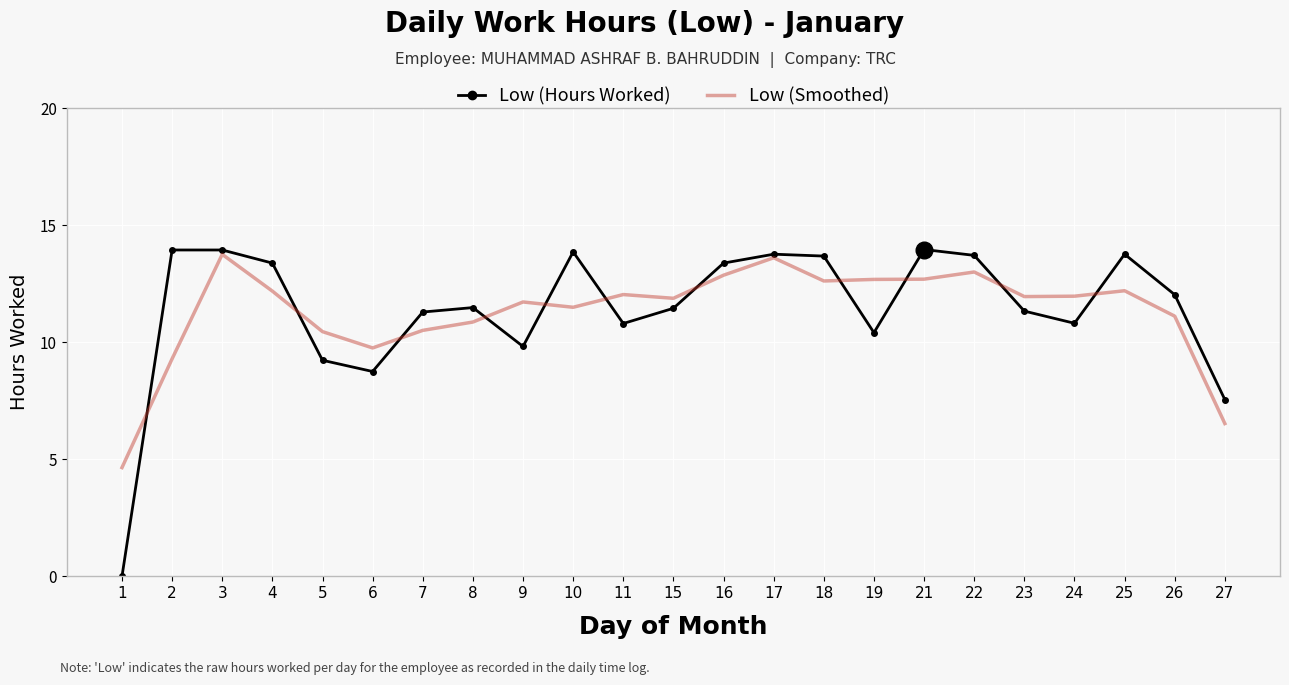

What is the total value across all series at 2?

23.2